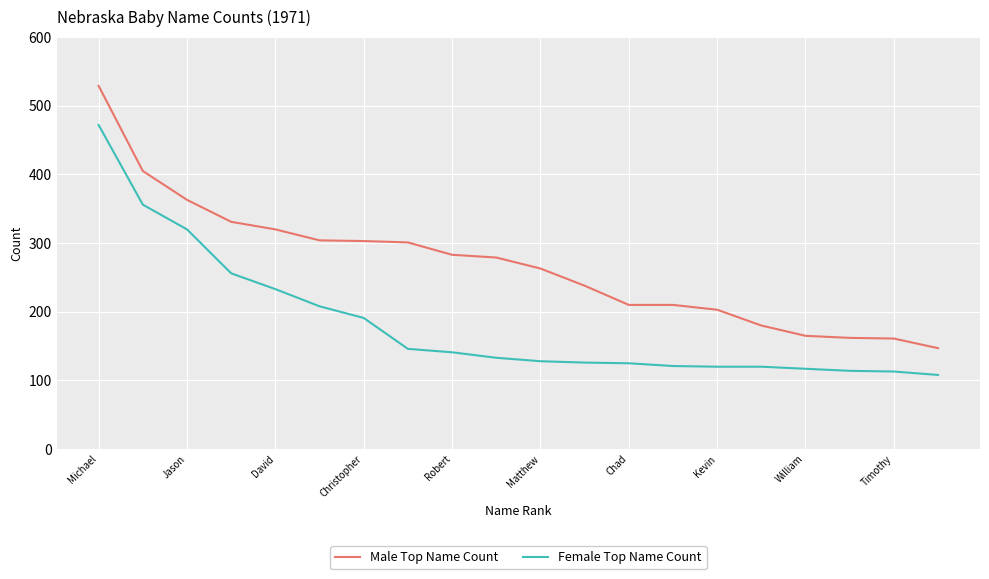

What is the average value of the Male Top Name Count series?

268